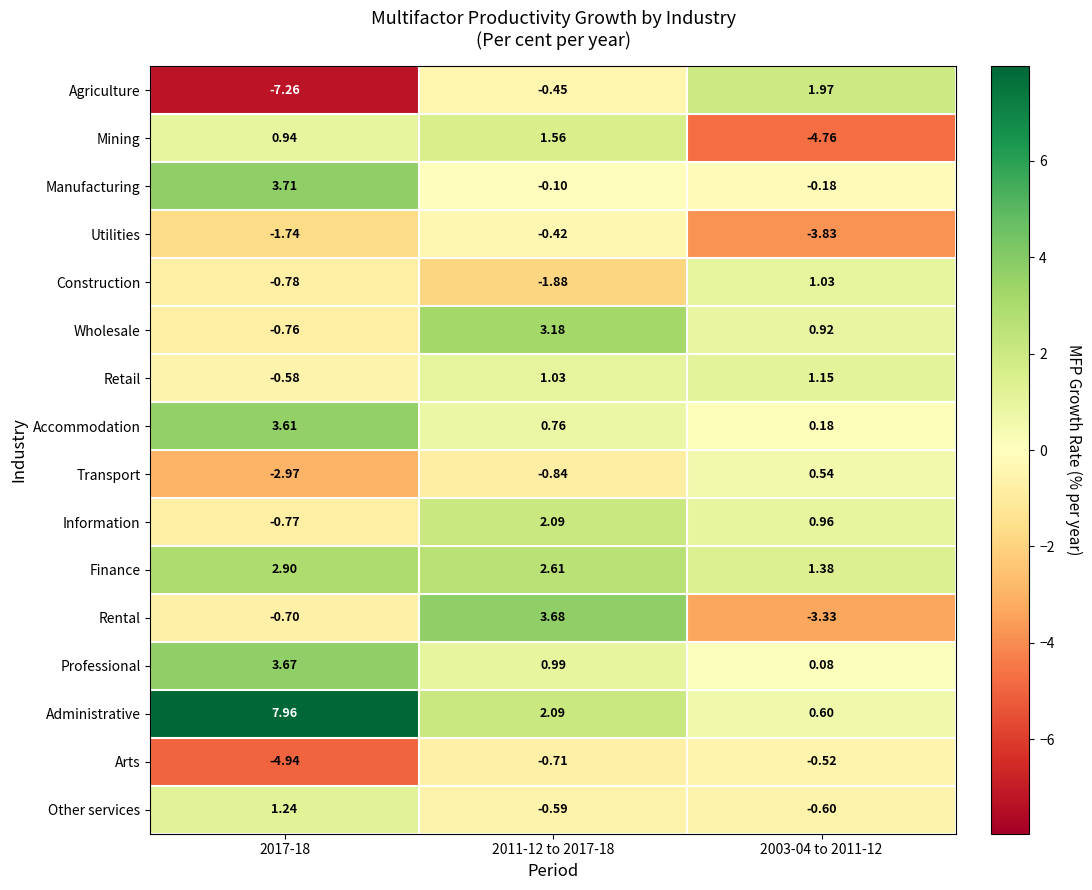

Is the value of Mining at 2003-04 to 2011-12 greater than the value of Transport at 2017-18?

No